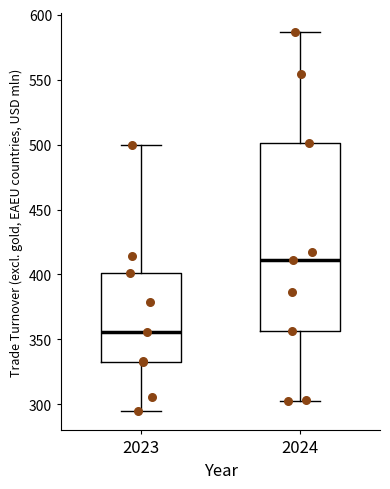

Reading left to right, transcribe this box plot: for each box, give where its median line is, the range the box spans, and where its two whiskers end, as read against the y-axis. The values are not printed on the chart, so give them approximately, as read against the axis.

2023: median 355, box 335 to 400, whiskers 295 to 500
2024: median 410, box 355 to 500, whiskers 305 to 585